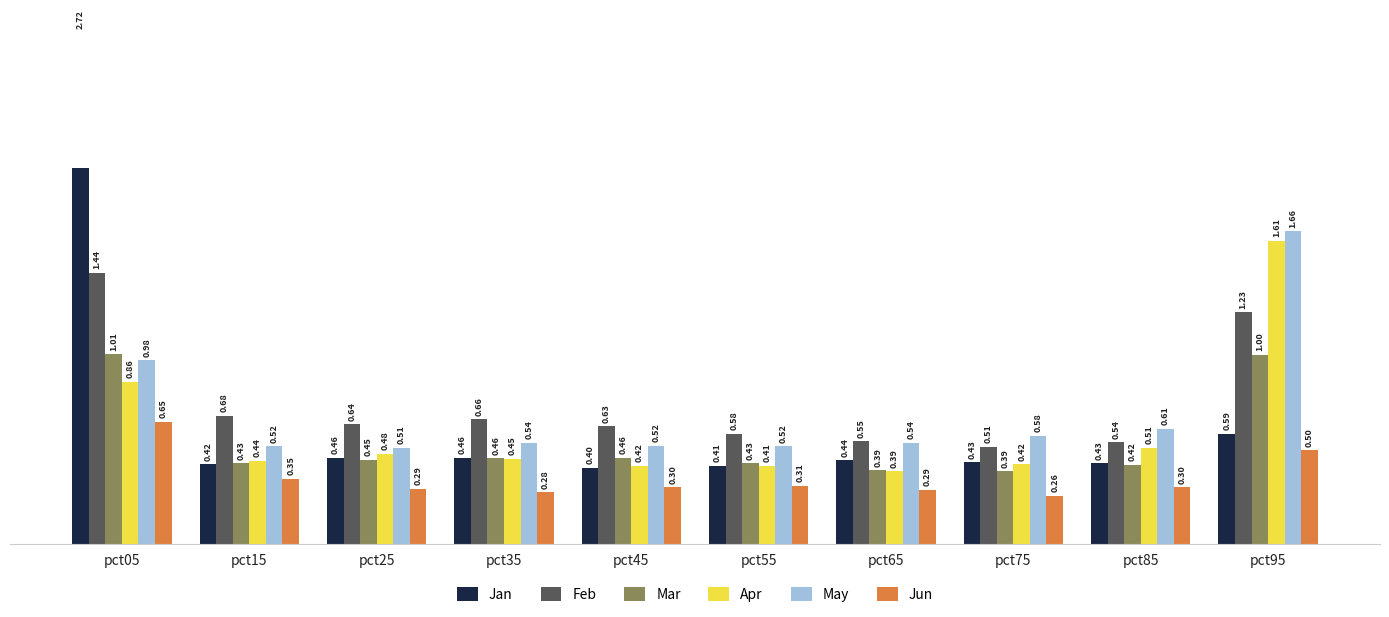

What is the value of the May bar at the 10th from the left?

1.7